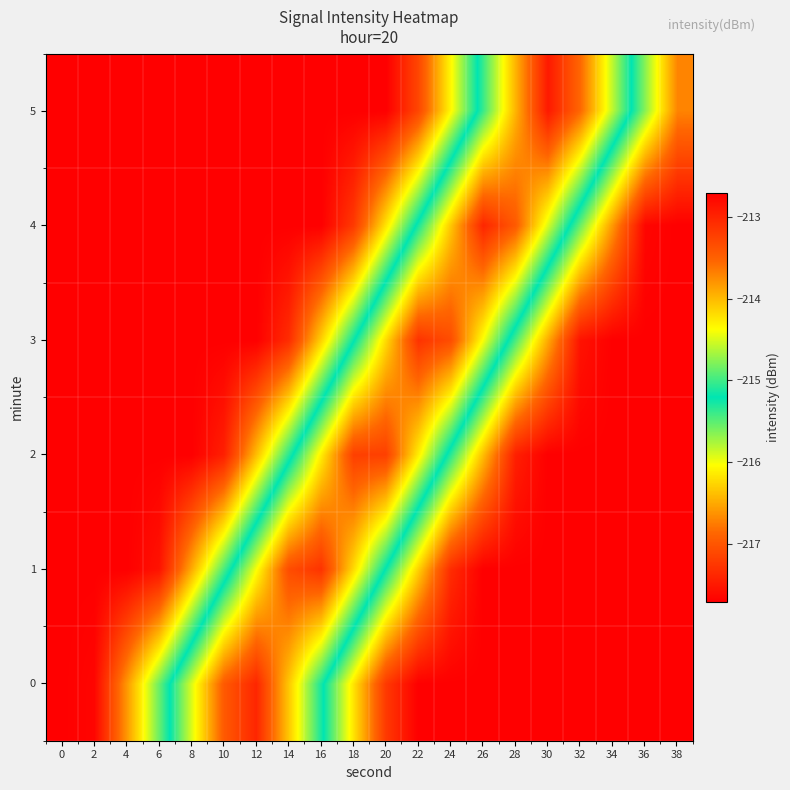

Reading left to right, list all the values displayed in this chart.

0: 0=-217.7	2=-217.7	4=-216.6	6=-215.5	8=-214.5	10=-213.4	12=-213.0	14=-214.1	16=-215.1	18=-216.2	20=-217.2	22=-217.7	24=-217.7	26=-217.7	28=-217.7	30=-217.7	32=-217.7	34=-217.7	36=-217.7	38=-217.7
1: 0=-217.7	2=-217.7	4=-217.7	6=-217.5	8=-216.5	10=-215.4	12=-214.4	14=-213.3	16=-213.1	18=-214.2	20=-215.2	22=-216.3	24=-217.3	26=-217.7	28=-217.7	30=-217.7	32=-217.7	34=-217.7	36=-217.7	38=-217.7
2: 0=-217.7	2=-217.7	4=-217.7	6=-217.7	8=-217.7	10=-217.4	12=-216.4	14=-215.3	16=-214.3	18=-213.2	20=-213.2	22=-214.3	24=-215.3	26=-216.4	28=-217.4	30=-217.7	32=-217.7	34=-217.7	36=-217.7	38=-217.7
3: 0=-217.7	2=-217.7	4=-217.7	6=-217.7	8=-217.7	10=-217.7	12=-217.7	14=-217.3	16=-216.3	18=-215.2	20=-214.2	22=-213.1	24=-213.3	26=-214.4	28=-215.4	30=-216.5	32=-217.5	34=-217.7	36=-217.7	38=-217.7
4: 0=-217.7	2=-217.7	4=-217.7	6=-217.7	8=-217.7	10=-217.7	12=-217.7	14=-217.7	16=-217.7	18=-217.2	20=-216.2	22=-215.1	24=-214.1	26=-213.0	28=-213.4	30=-214.5	32=-215.5	34=-216.6	36=-217.7	38=-217.7
5: 0=-217.7	2=-217.7	4=-217.7	6=-217.7	8=-217.7	10=-217.7	12=-217.7	14=-217.7	16=-217.7	18=-217.7	20=-217.7	22=-217.1	24=-216.1	26=-215.0	28=-214.0	30=-212.9	32=-213.5	34=-214.6	36=-215.7	38=-216.7